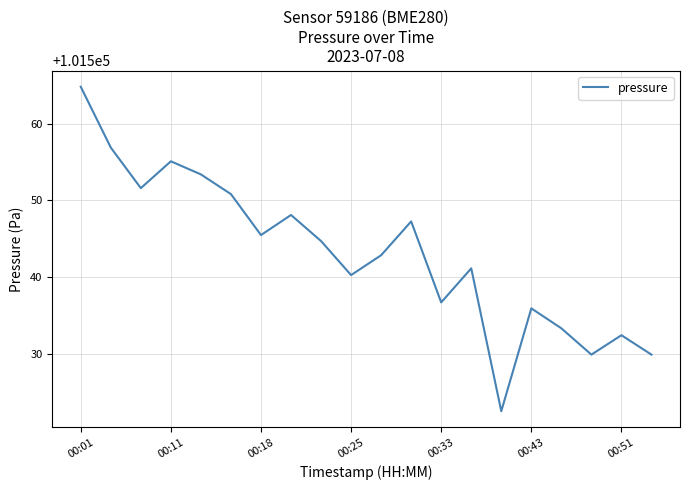

What is the maximum value shown in the chart?

101564.8